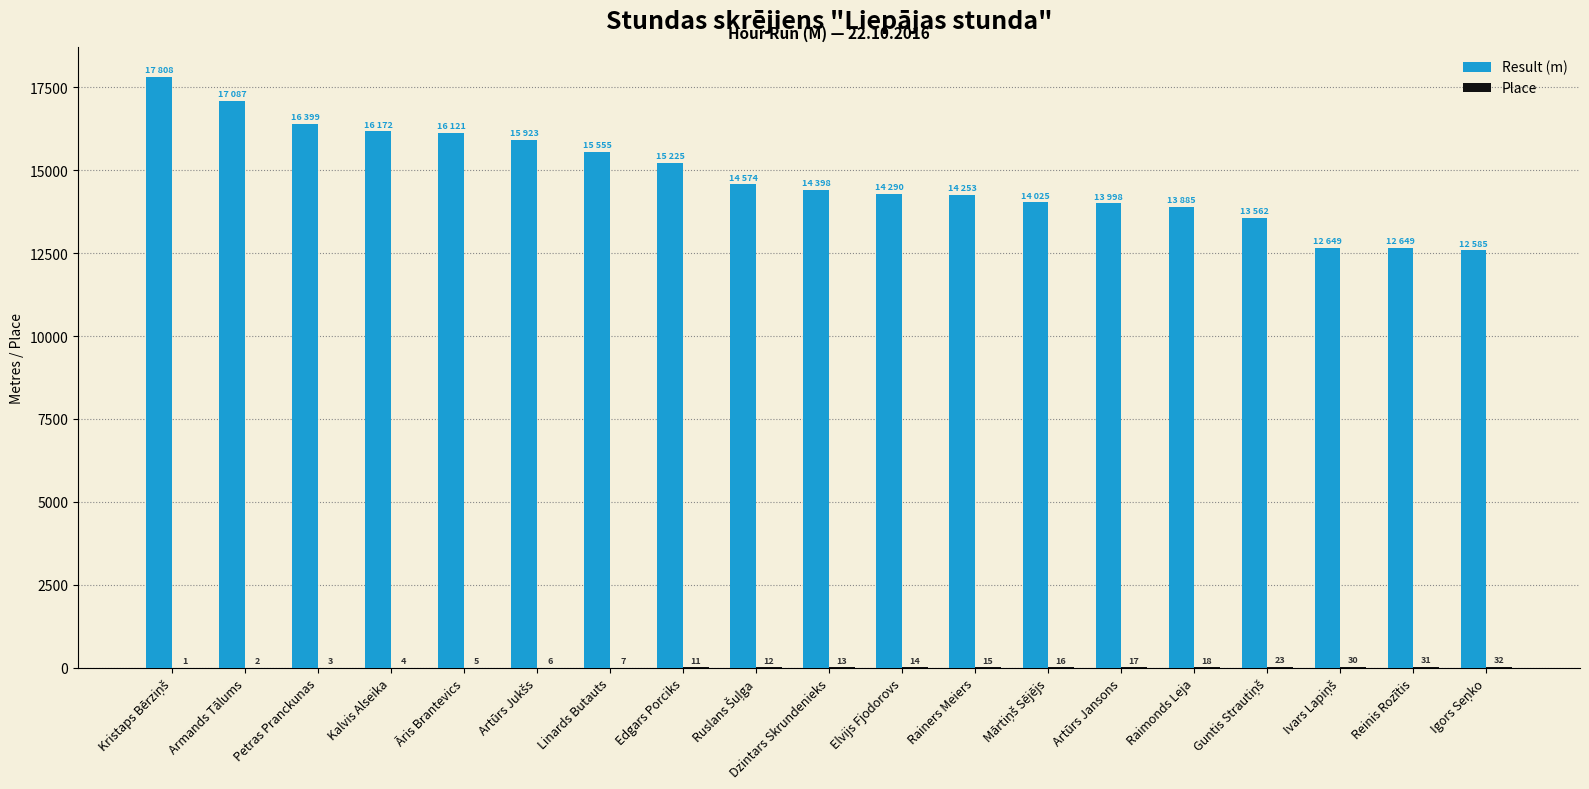

True or false: Result (m) has a value of 15225 at Edgars Porciks.

True